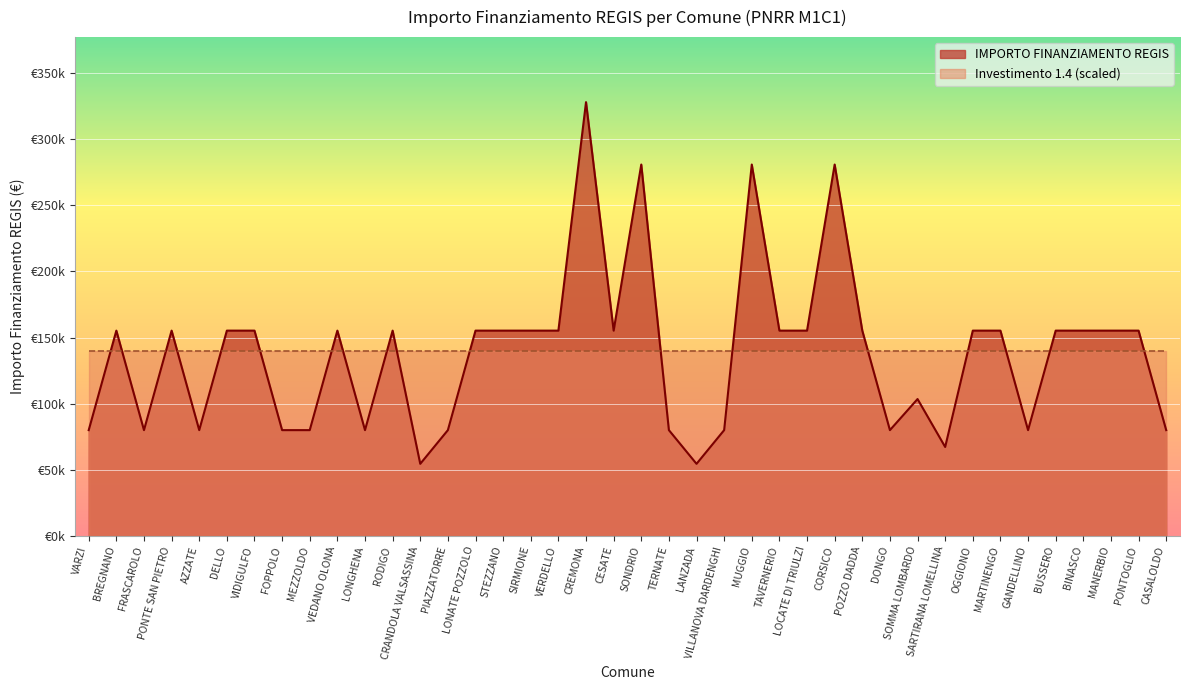

What are all the series names shown in the legend?

IMPORTO FINANZIAMENTO REGIS, Investimento 1.4 (scaled)